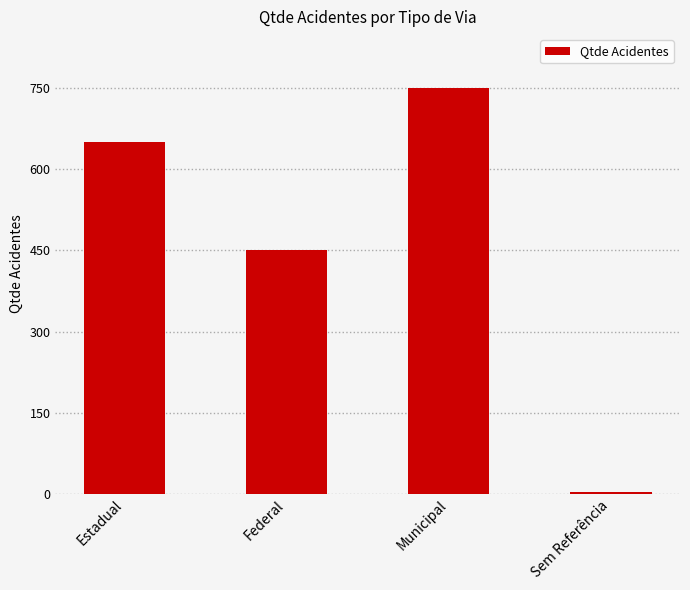

What is the greatest value displayed?

750